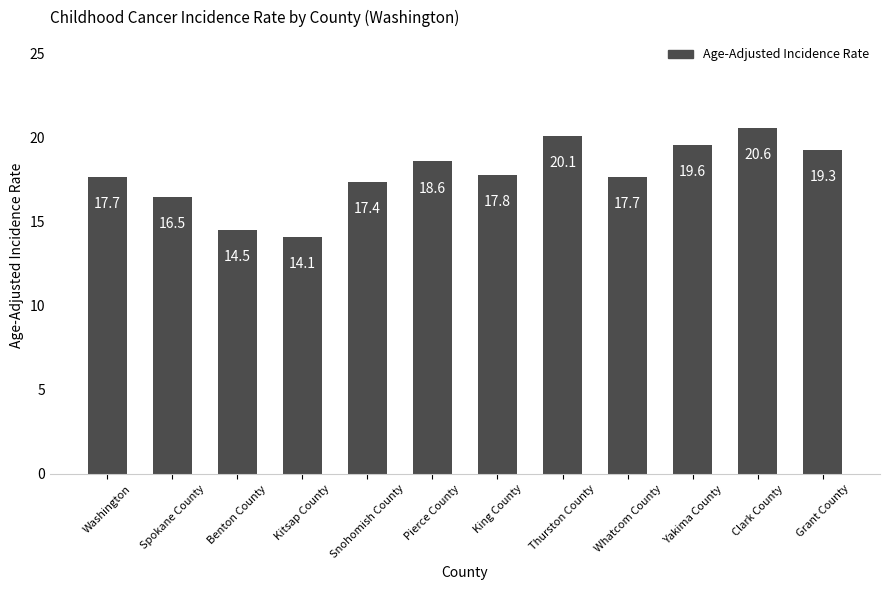

What position from the left is King County?

7